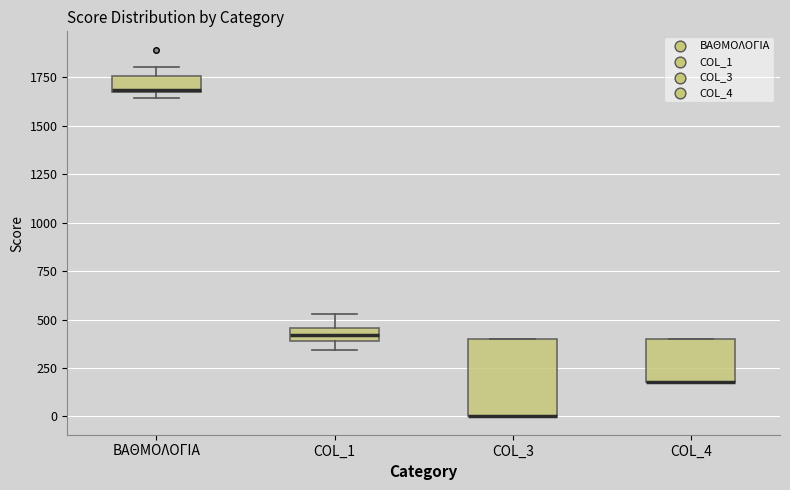

Where does the upper whisker of the box for COL_1 end on the y-axis? The values are not printed on the chart, so give them approximately, as read against the axis.

550